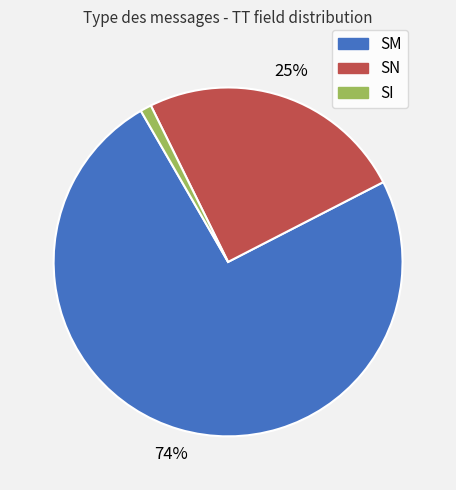

Count the number of slices in the pie.

3